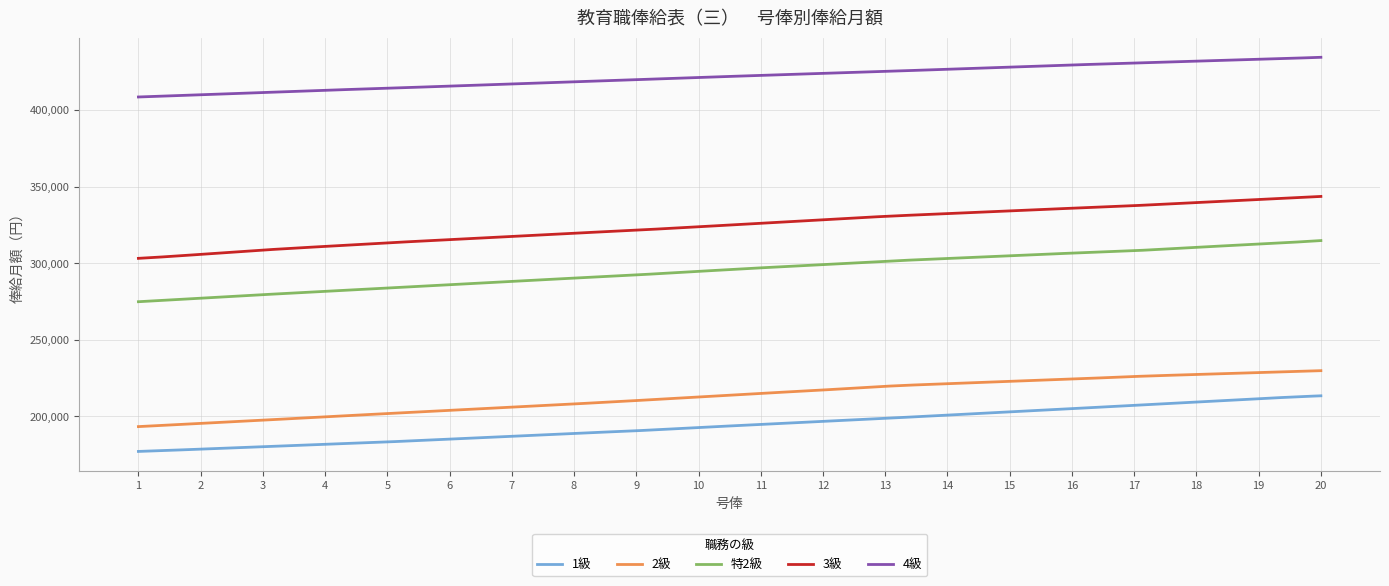

Rank the series by their maximum value, from lowest to highest.

1級, 2級, 特2級, 3級, 4級